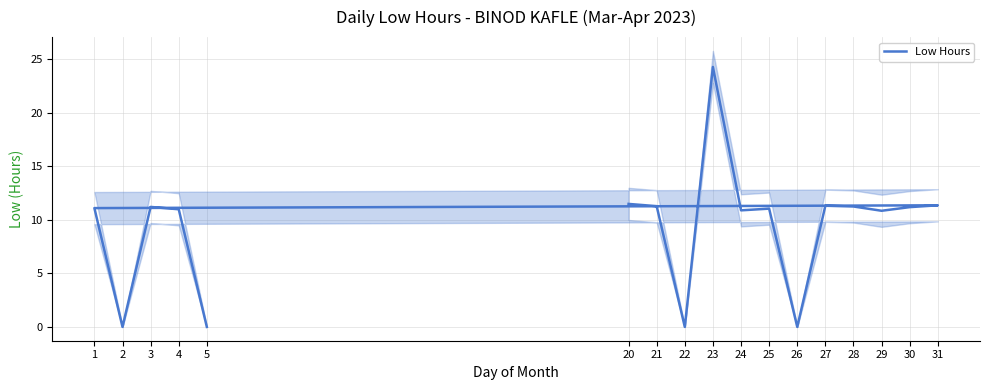

List the labels in order of value, largest first.

23, 20, 31, 27, 21, 28, 3, 30, 1, 25, 4, 24, 29, 22, 26, 2, 5